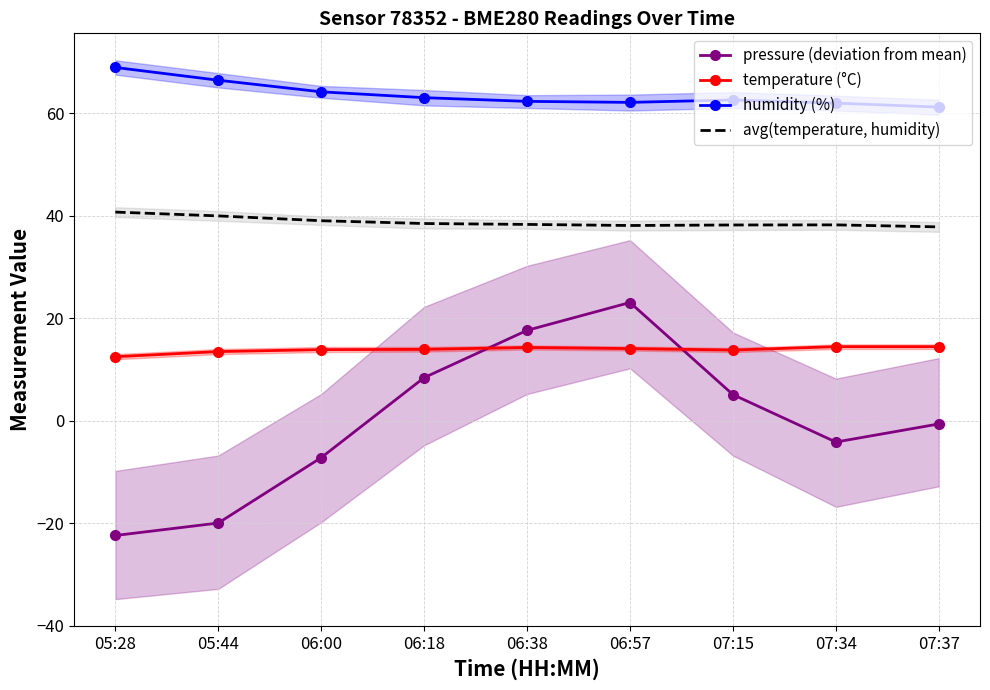

Is it true that humidity (%) equals 42.5 at 06:00?

False